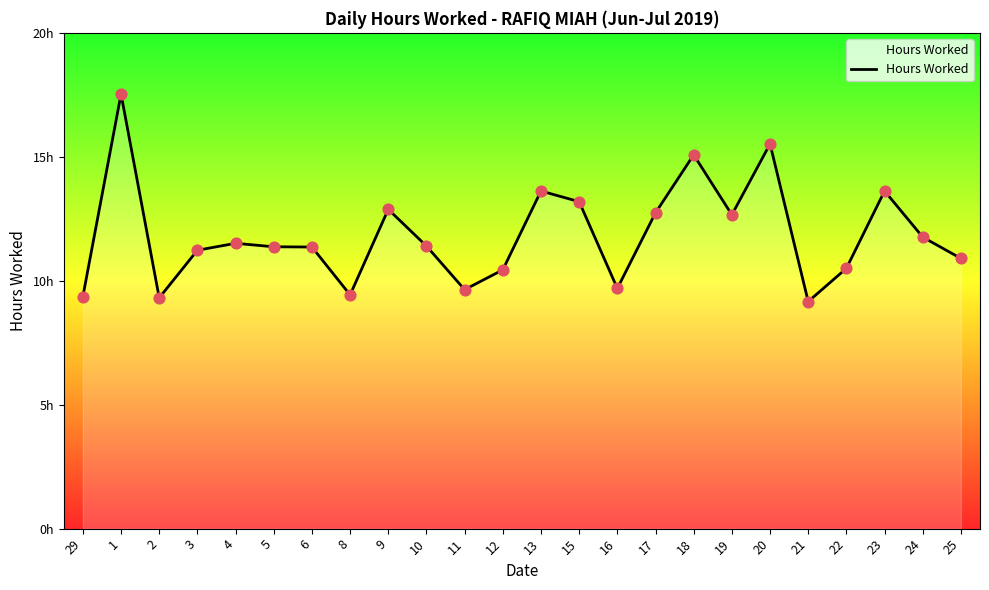

Is this an area chart (filled region under the line)?

Yes